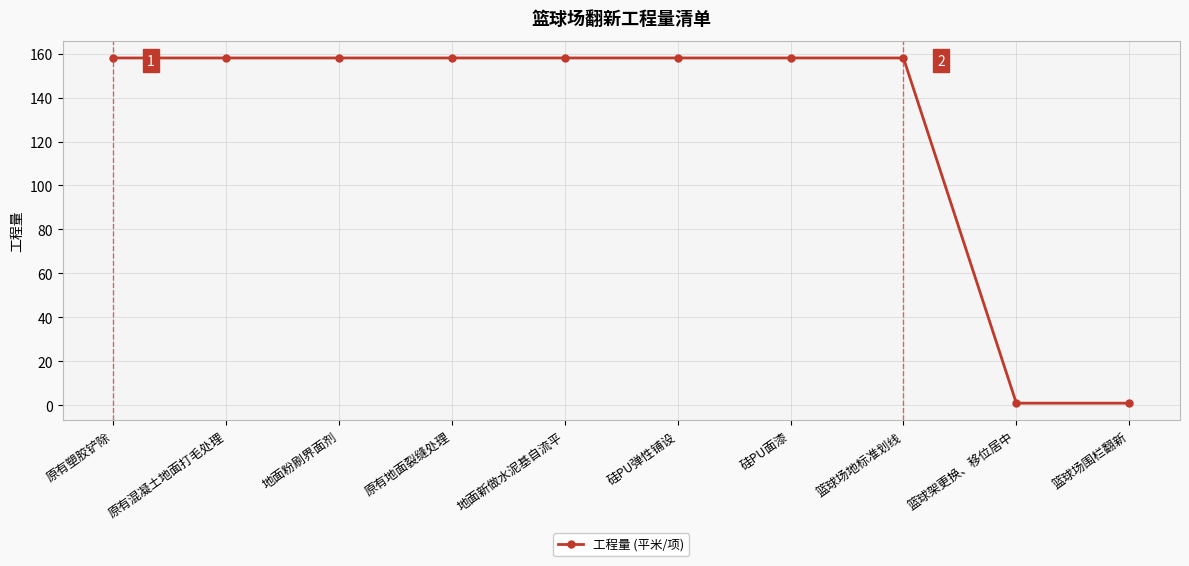

How many lines are shown in the chart?

1